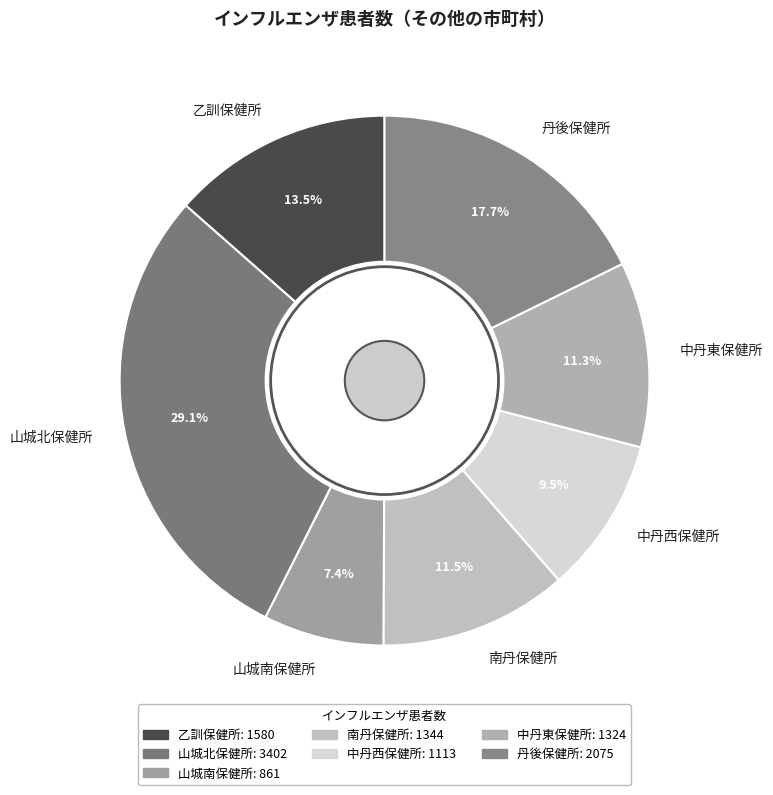

Combined, do 乙訓保健所 and 山城南保健所 account for over 50%?

No